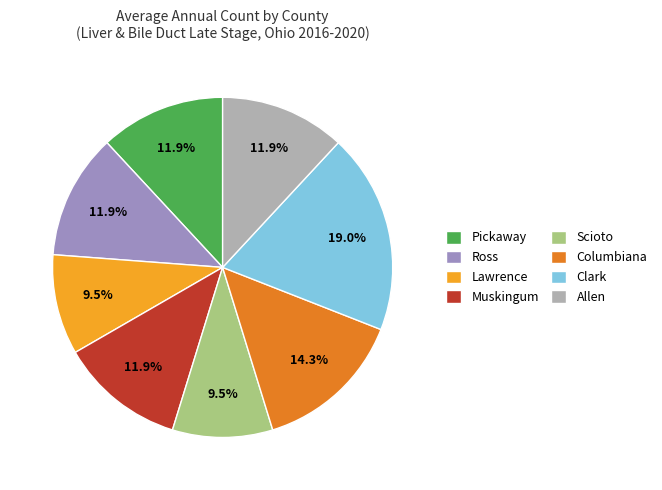

What is the ratio of the value at Ross to the value at Allen?

1.0